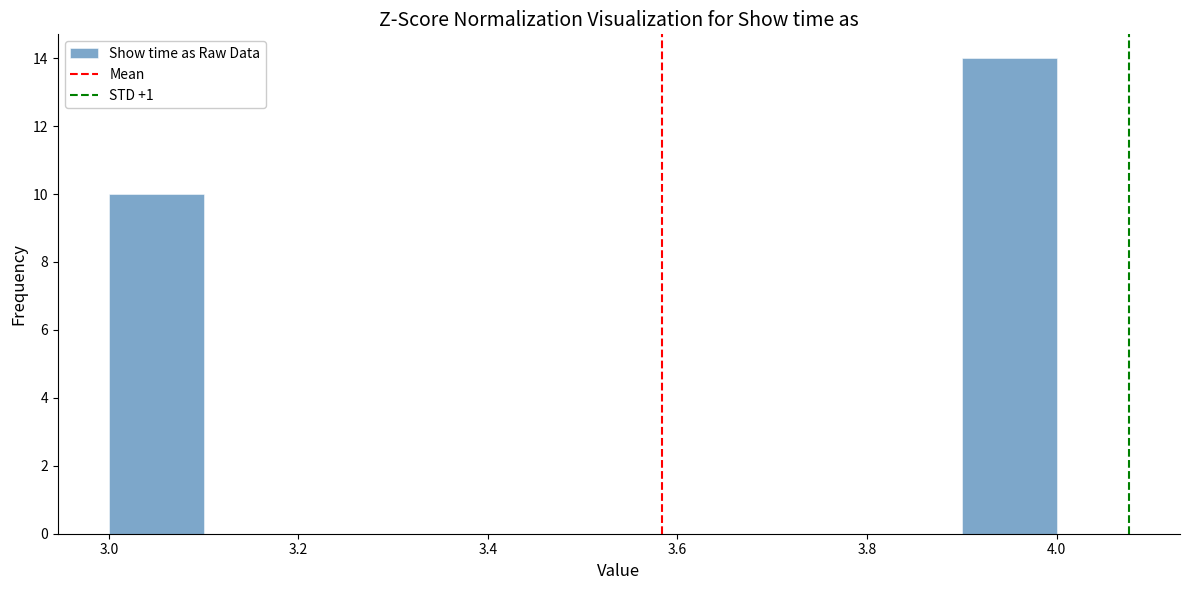

Over which range of the x-axis is the bar tallest?

3.9 to 4.0